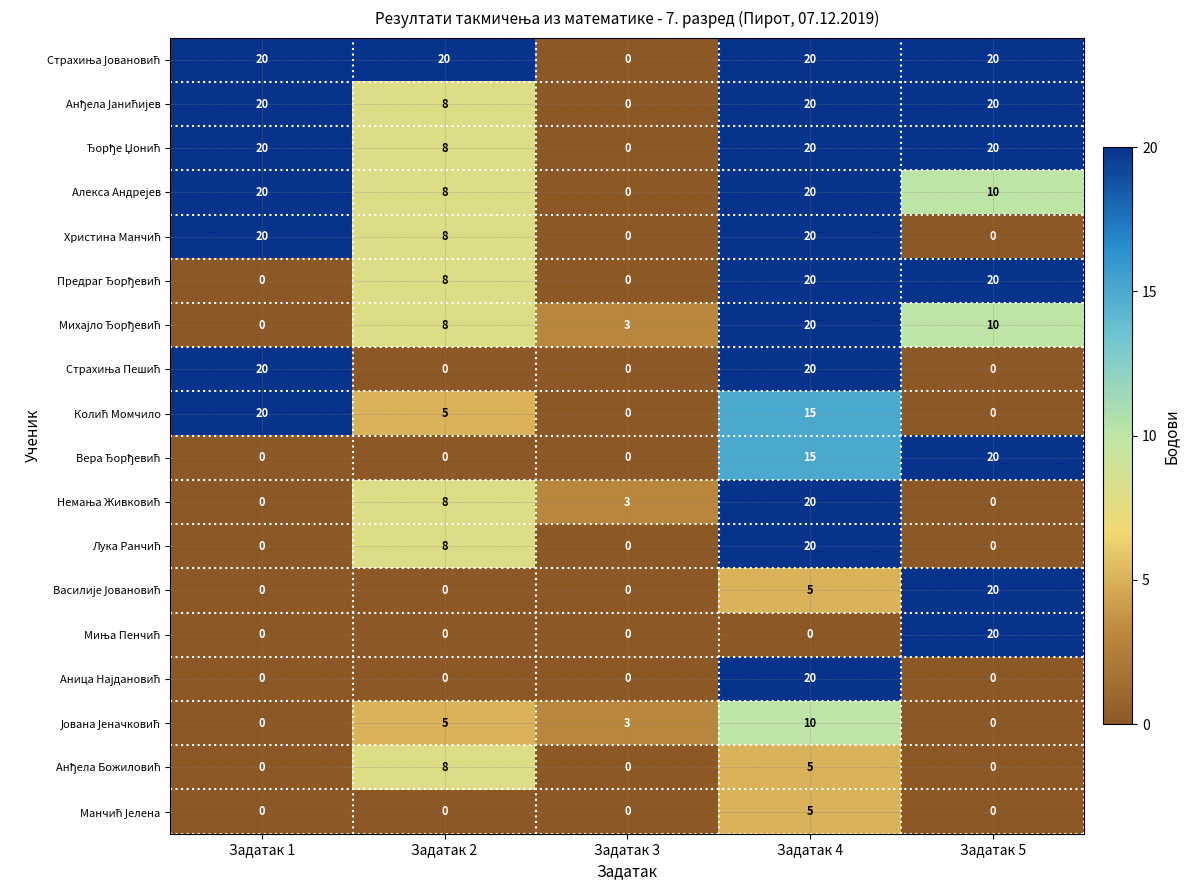

At how many categories does at least one series exceed 10?

4